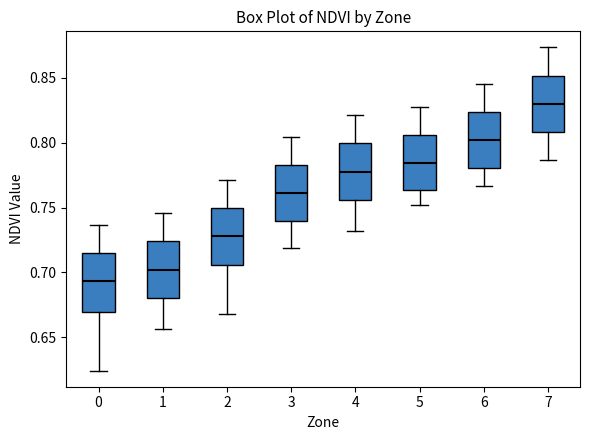

Reading left to right, transcribe this box plot: for each box, give where its median line is, the range the box spans, and where its two whiskers end, as read against the y-axis. The values are not printed on the chart, so give them approximately, as read against the axis.

0: median 0.695, box 0.670 to 0.715, whiskers 0.625 to 0.735
1: median 0.700, box 0.680 to 0.725, whiskers 0.655 to 0.745
2: median 0.730, box 0.705 to 0.750, whiskers 0.670 to 0.770
3: median 0.760, box 0.740 to 0.785, whiskers 0.720 to 0.805
4: median 0.780, box 0.755 to 0.800, whiskers 0.730 to 0.820
5: median 0.785, box 0.765 to 0.805, whiskers 0.750 to 0.830
6: median 0.800, box 0.780 to 0.825, whiskers 0.765 to 0.845
7: median 0.830, box 0.810 to 0.850, whiskers 0.785 to 0.875